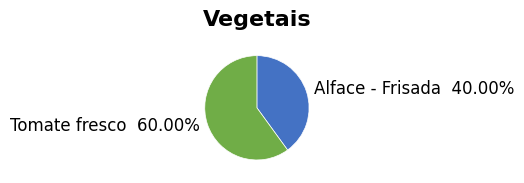

Which slice is the smallest?

Alface - Frisada